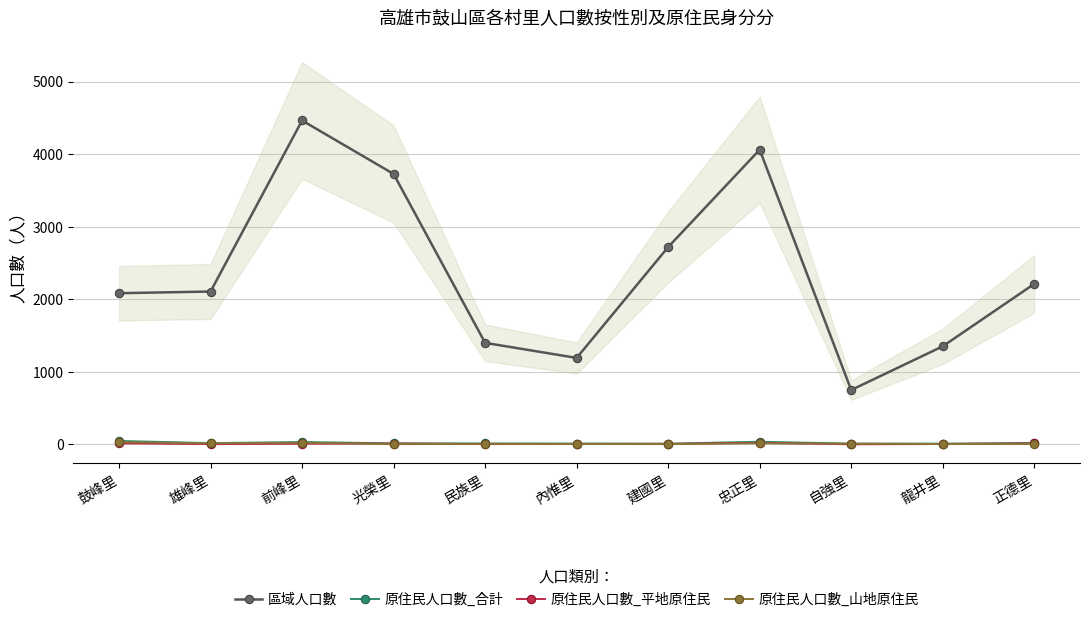

At which label is 區域人口數 closest to 2606?

建國里